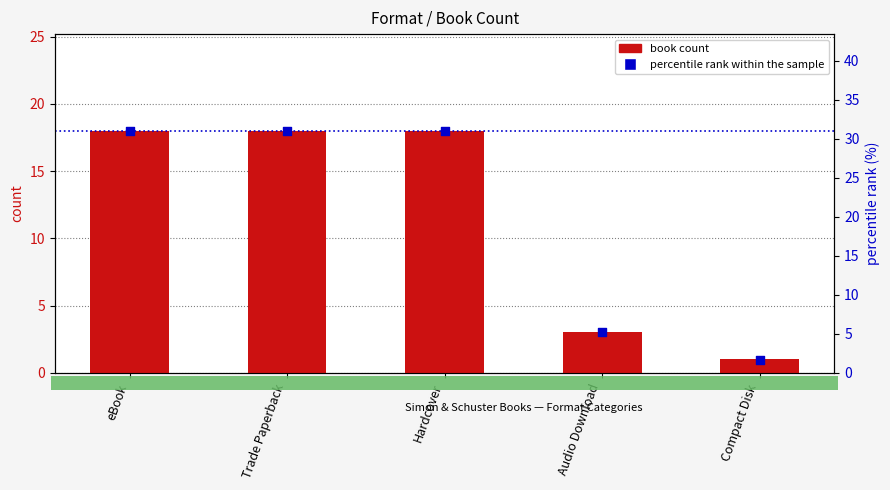

Which series reaches the minimum Y coordinate?

book count